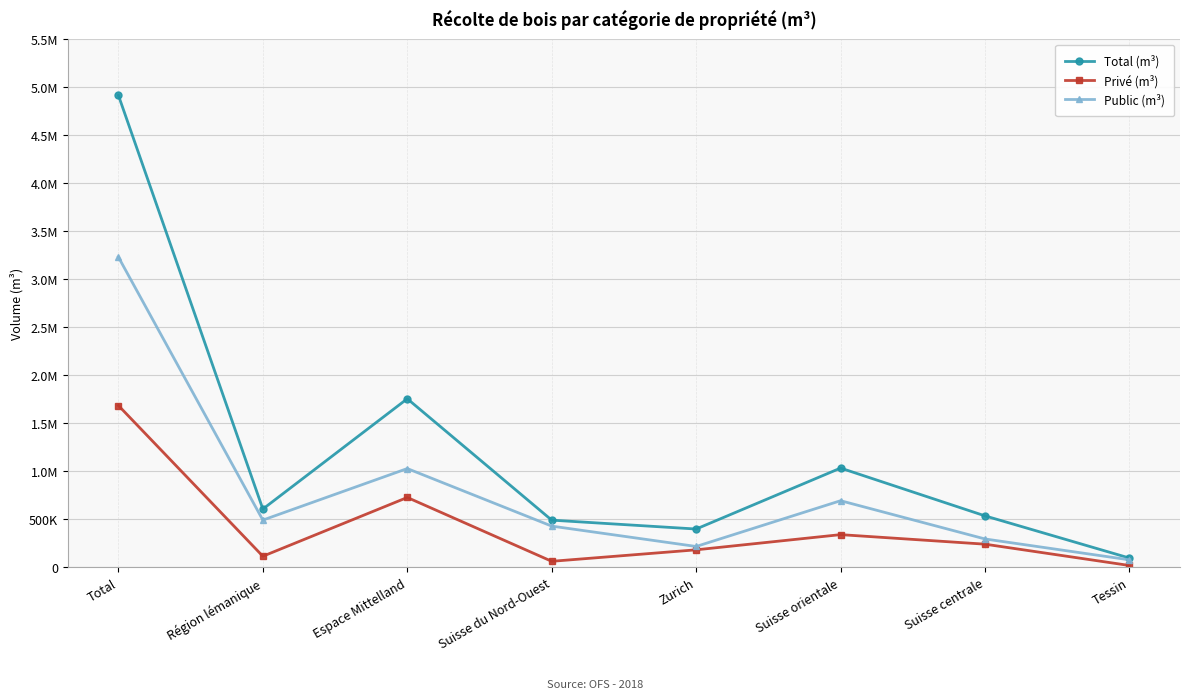

What position from the left is Zurich?

5